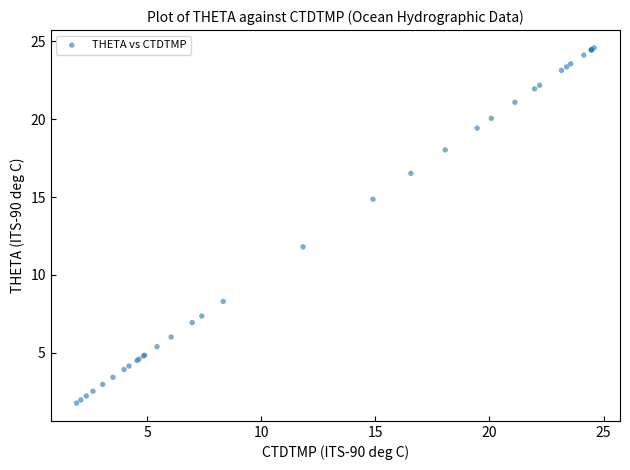

What Y value in the scatter plot is closest to 13?

11.8